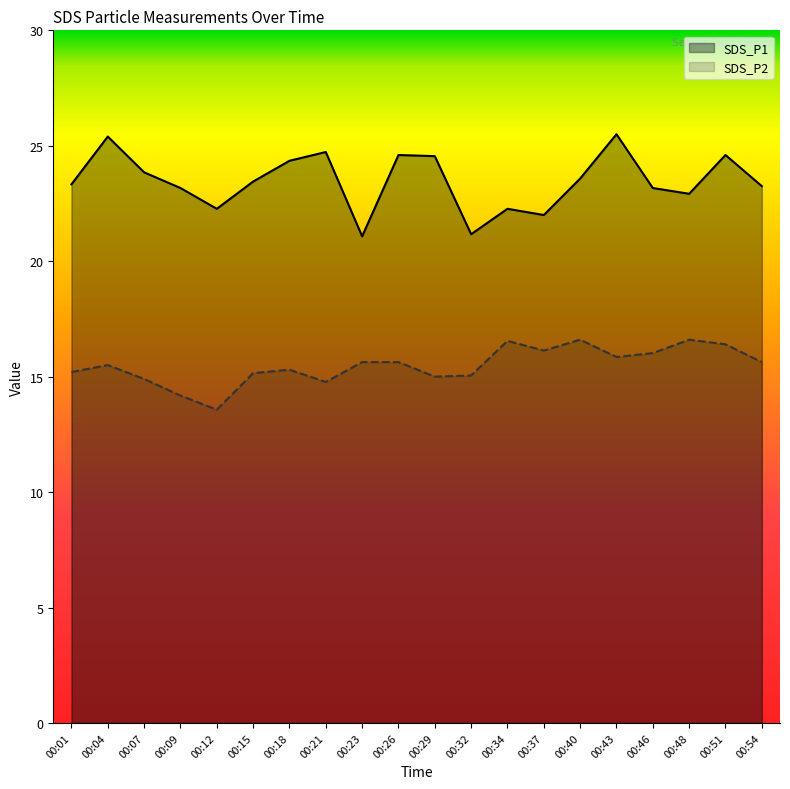

What is the average value of the SDS_P2 series?

15.5